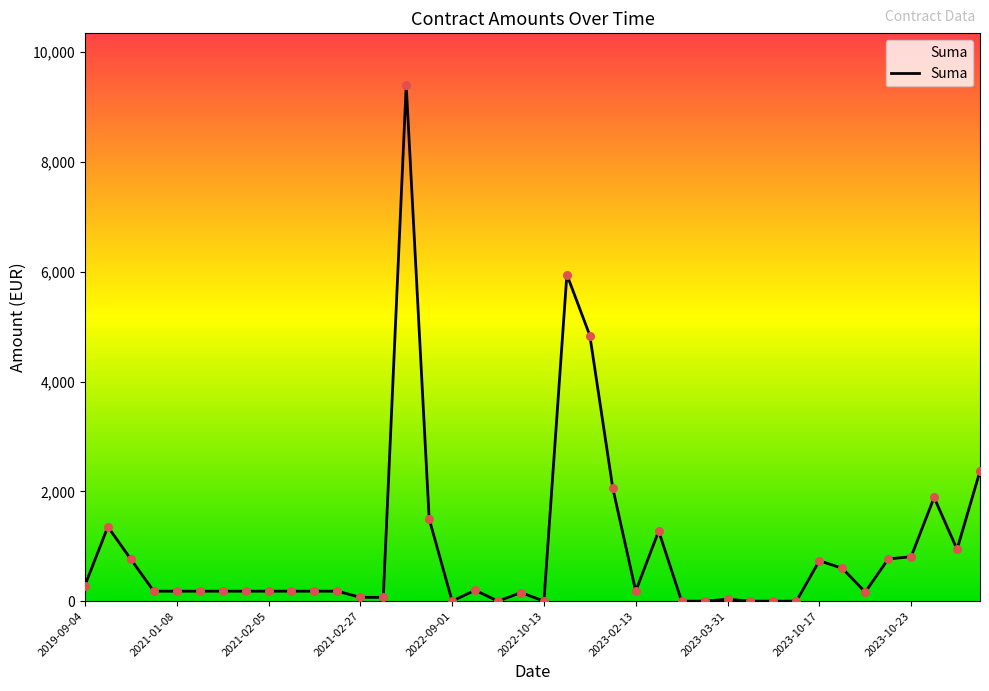

What is the maximum value shown in the chart?

9404.7